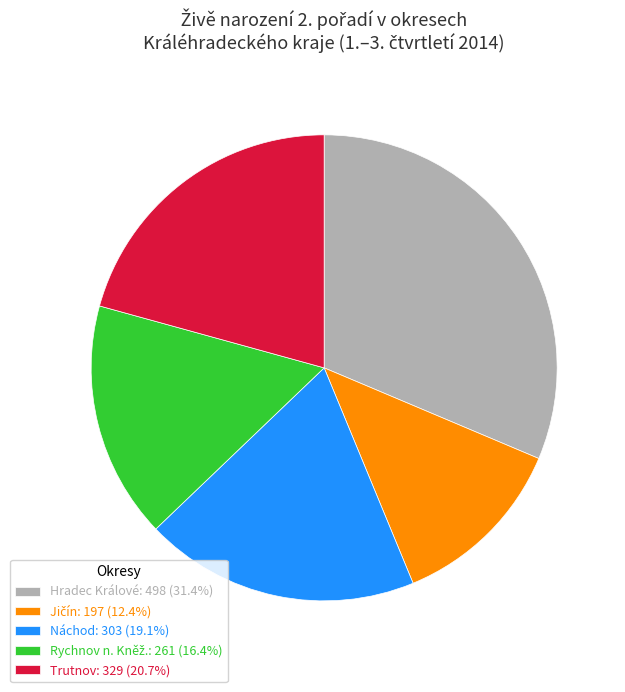

Does any single category account for the majority?

No